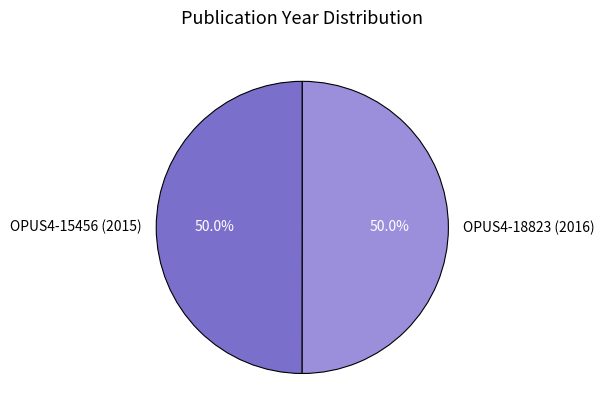

Count the number of slices in the pie.

2